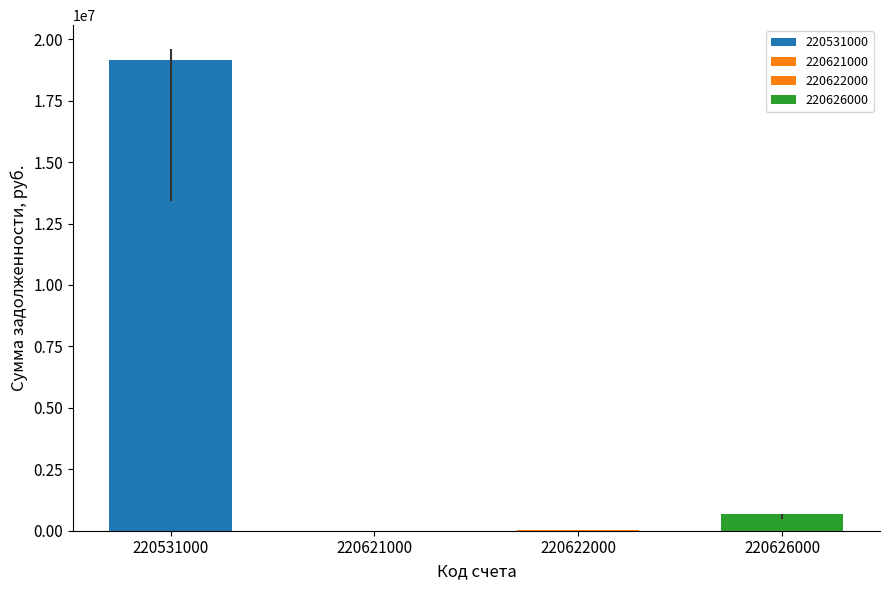

How many positive values does the end_balance series have?

3